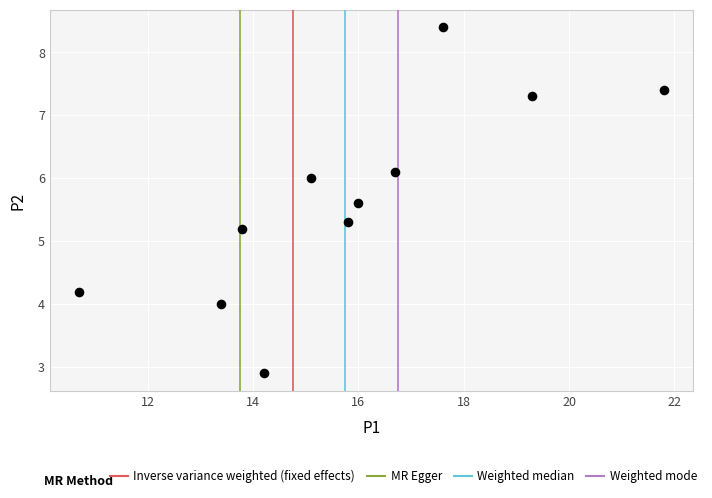

What is the range of Y values (max minus min)?

5.5